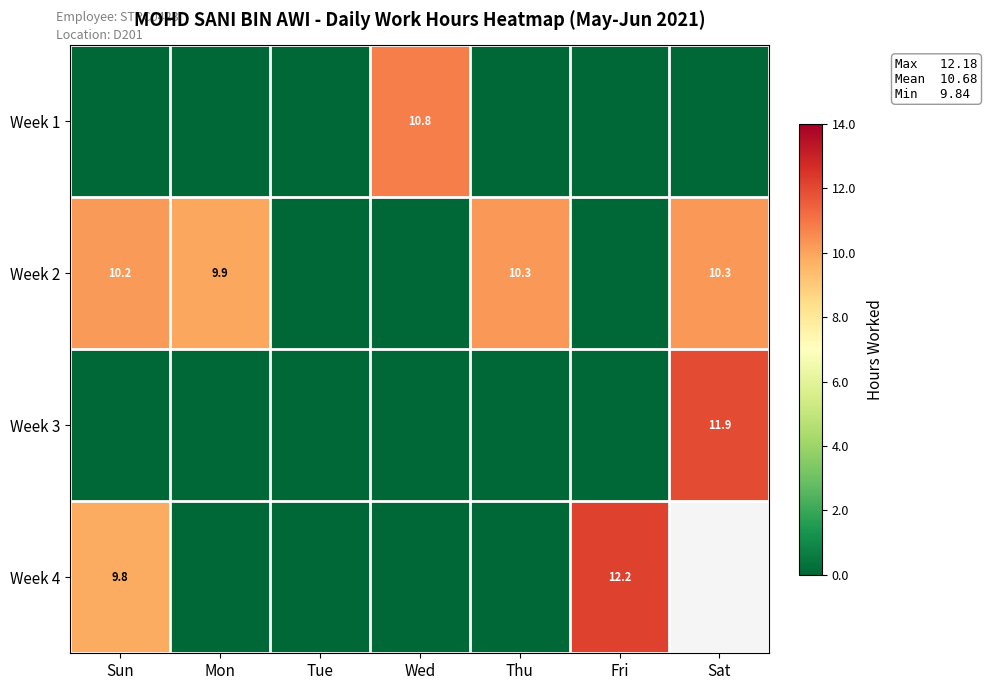

What is the sum of the Week 4 values at Fri and Sun?

22.0